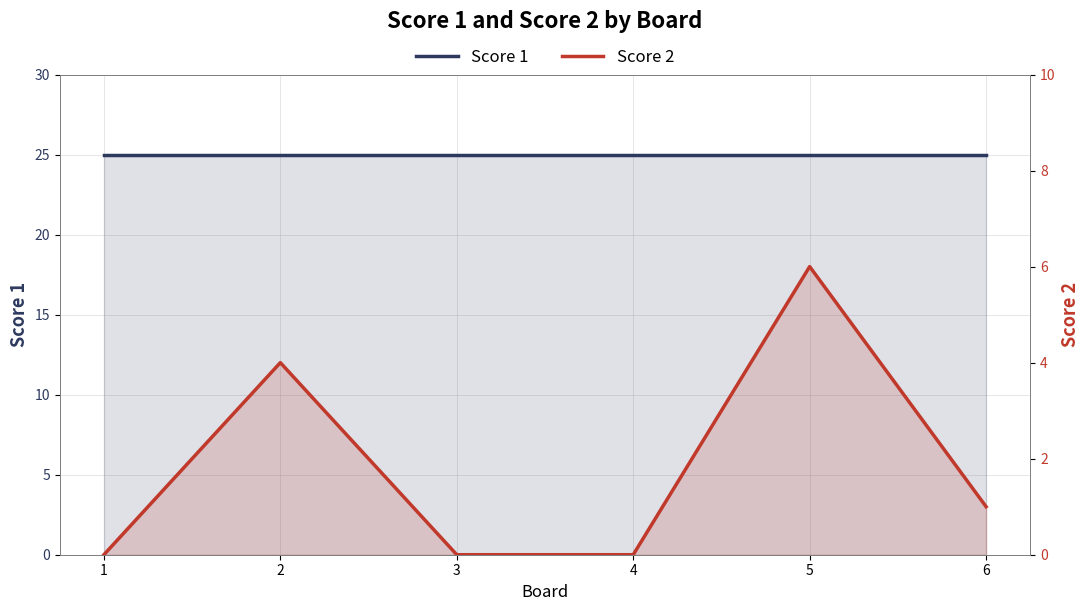

Reading left to right, what are all the values shown in this chart?

Score 1: 25	25	25	25	25	25
Score 2: 0	4	0	0	6	1